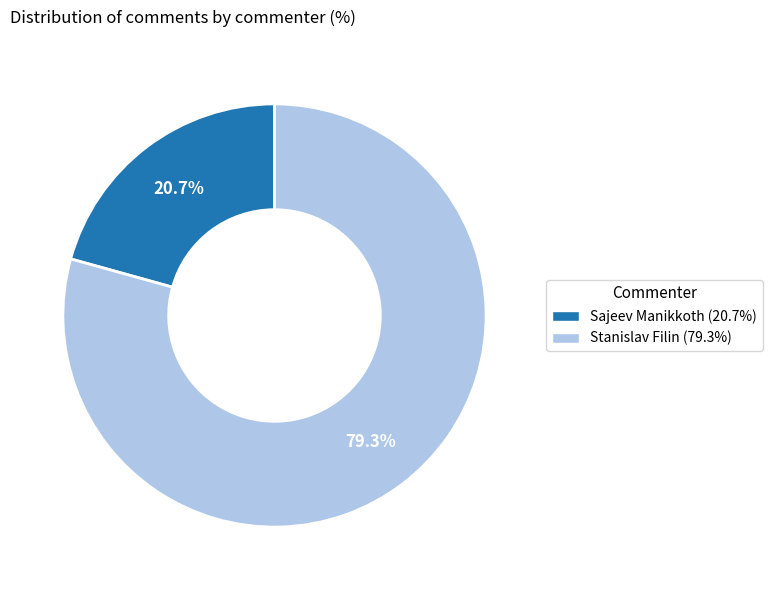

Which has a higher value, Stanislav Filin or Sajeev Manikkoth?

Stanislav Filin